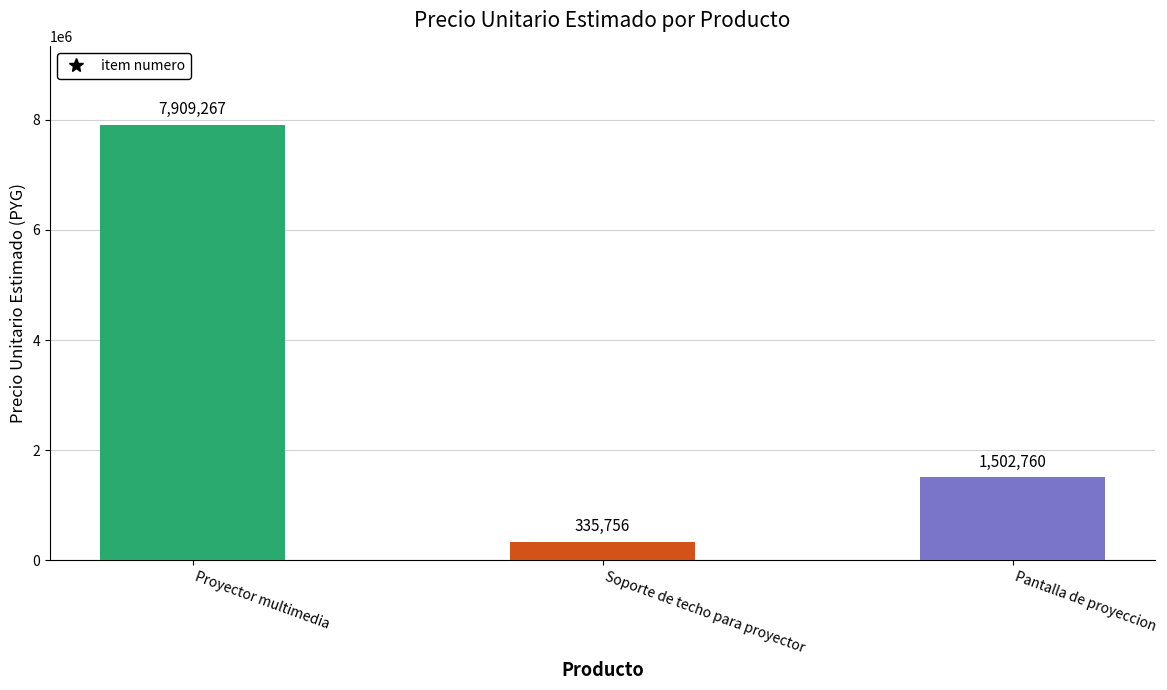

Reading left to right, transcribe all the data shown in this chart.

Proyector multimedia=7909267	Soporte de techo para proyector=335756	Pantalla de proyeccion=1502760